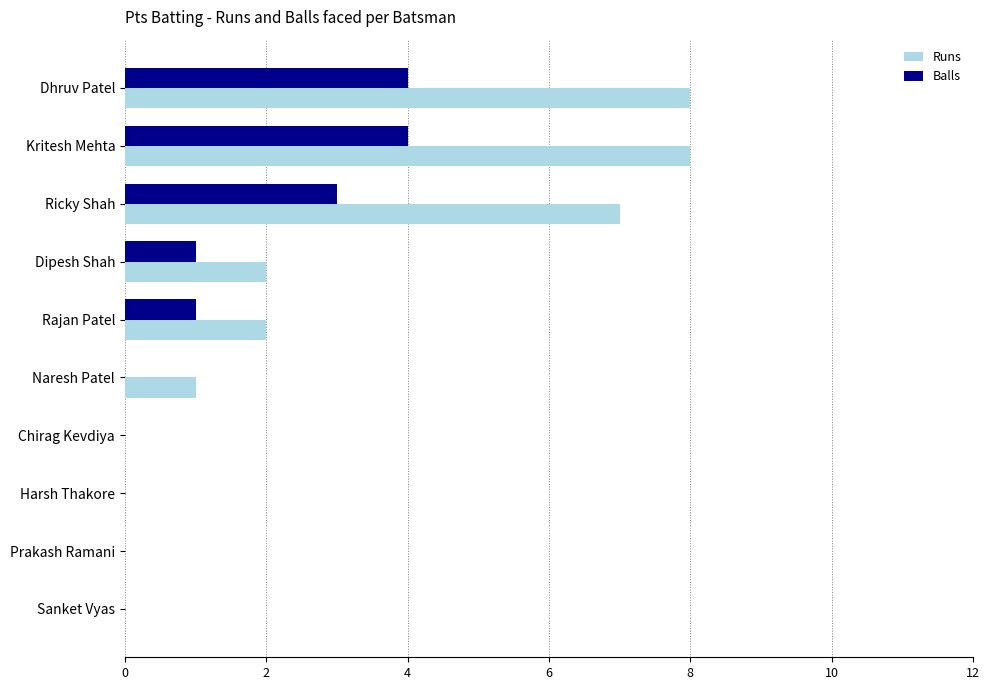

The value of Runs at Kritesh Mehta is 8. True or false?

True